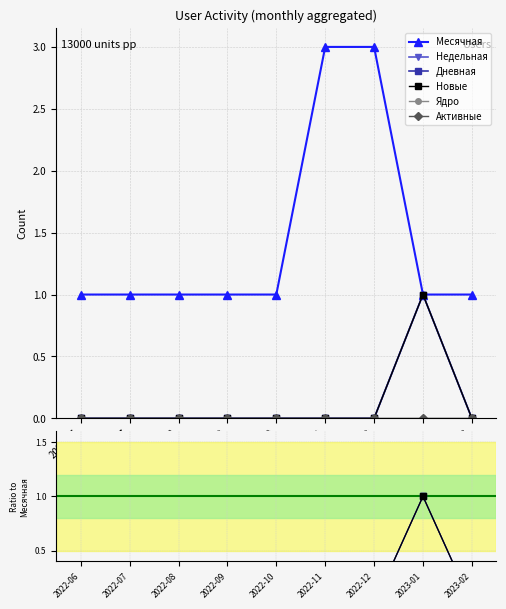

How many categories are shown in the chart?

9